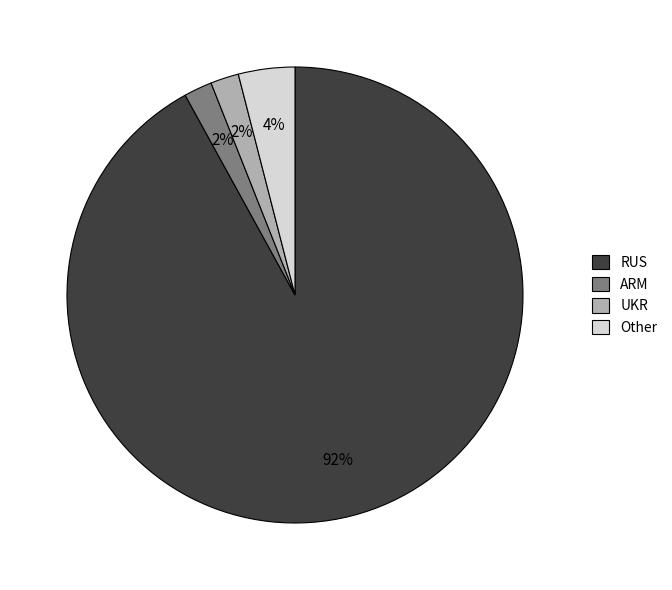

To the nearest percent, what is the average slice percentage?

25%